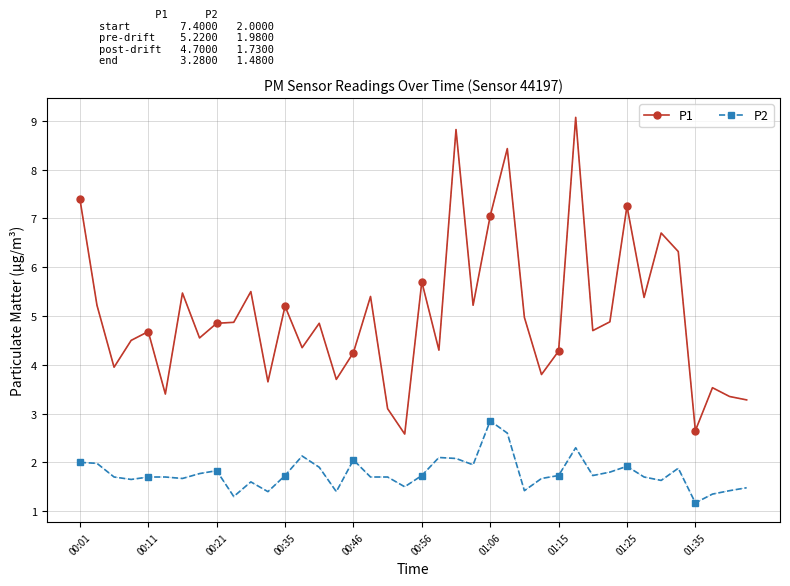

List the series in order of their peak value, lowest first.

P2, P1